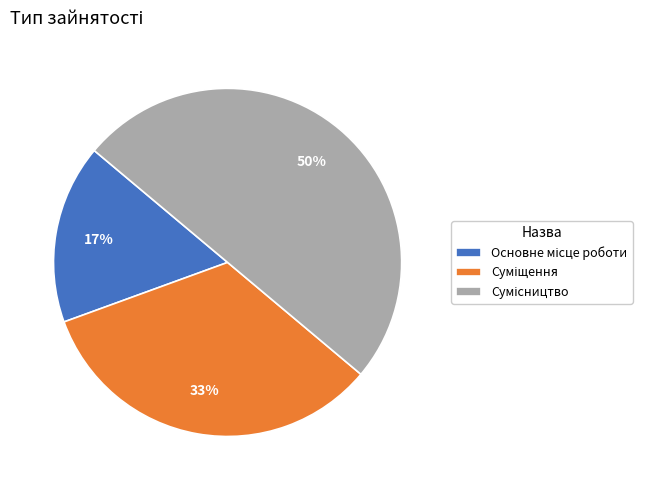

To the nearest percent, what is the difference between the largest and smallest slice percentages?

33%